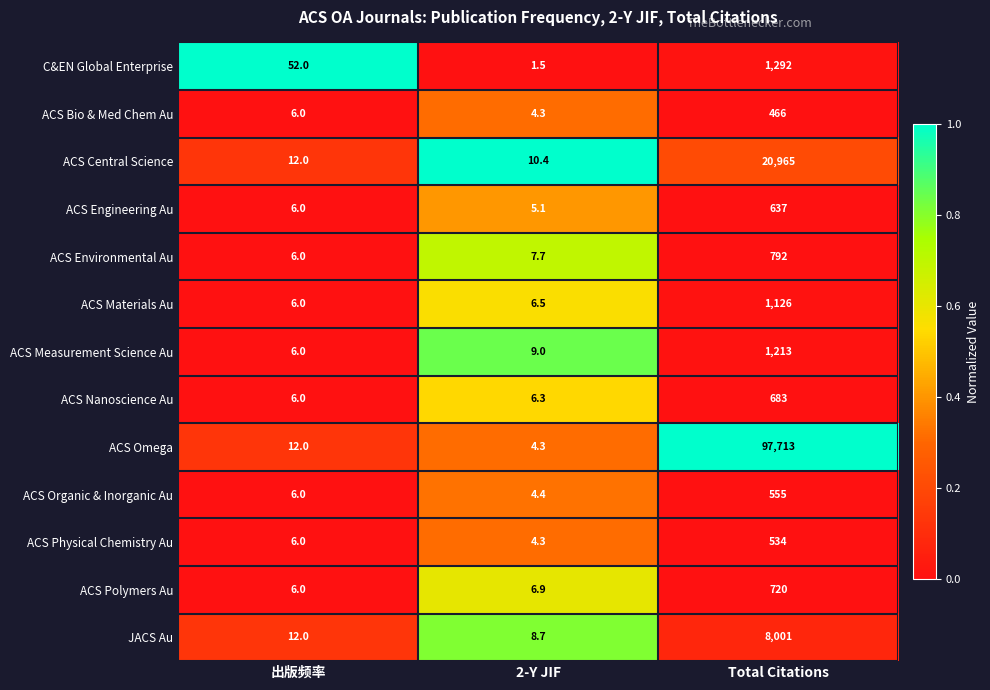

What is the average value of the ACS Organic & Inorganic Au series?

188.5